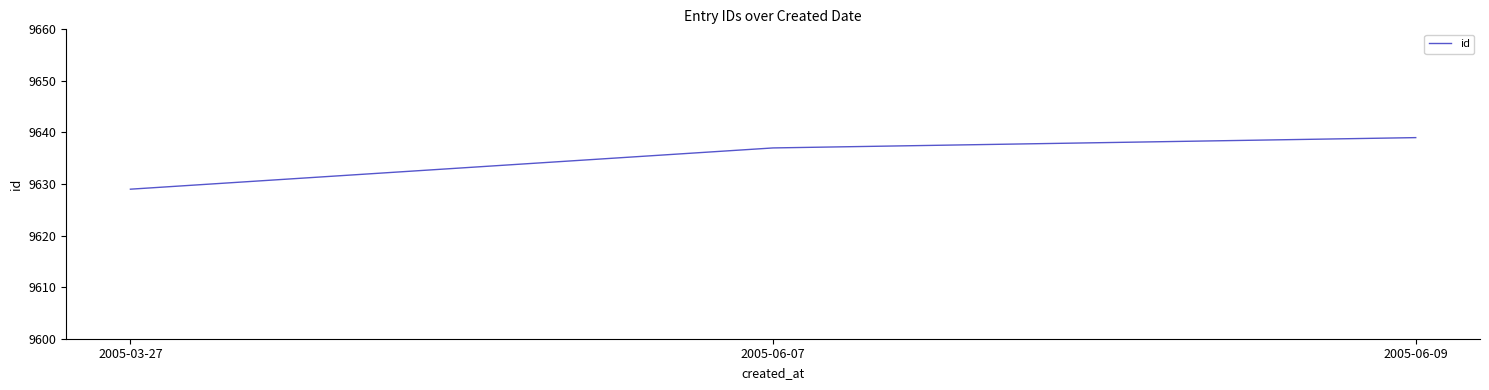

Reading left to right, extract all data points from this chart.

9629	9637	9639